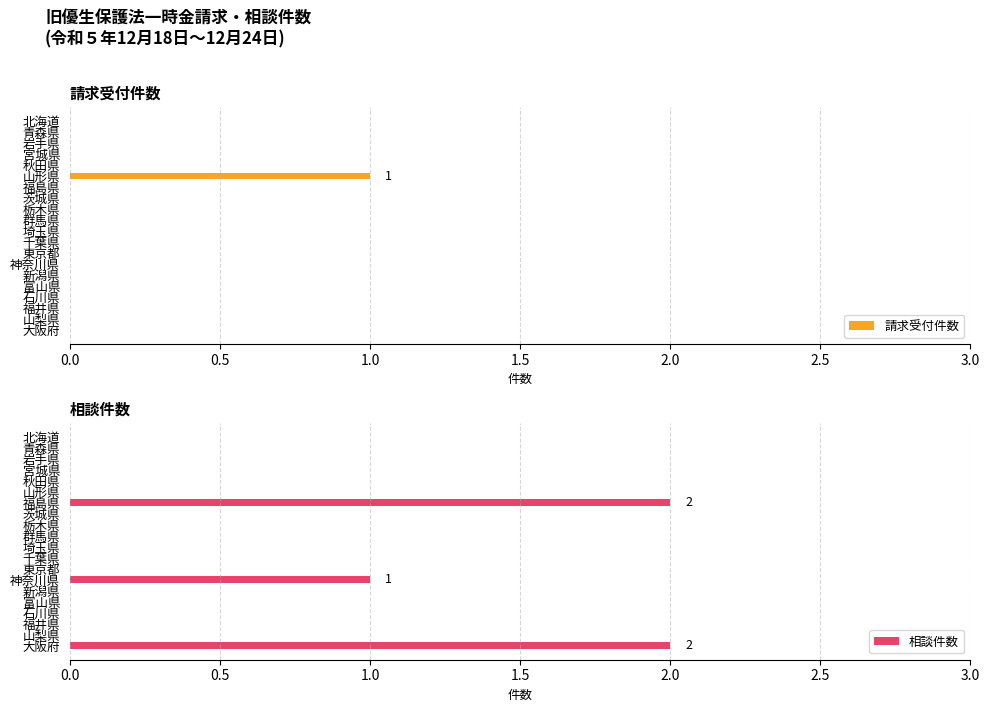

Reading left to right, what are all the values shown in this chart?

請求受付件数: 0	0	0	0	0	1	0	0	0	0	0	0	0	0	0	0	0	0	0	0
相談件数: 0	0	0	0	0	0	2	0	0	0	0	0	0	1	0	0	0	0	0	2